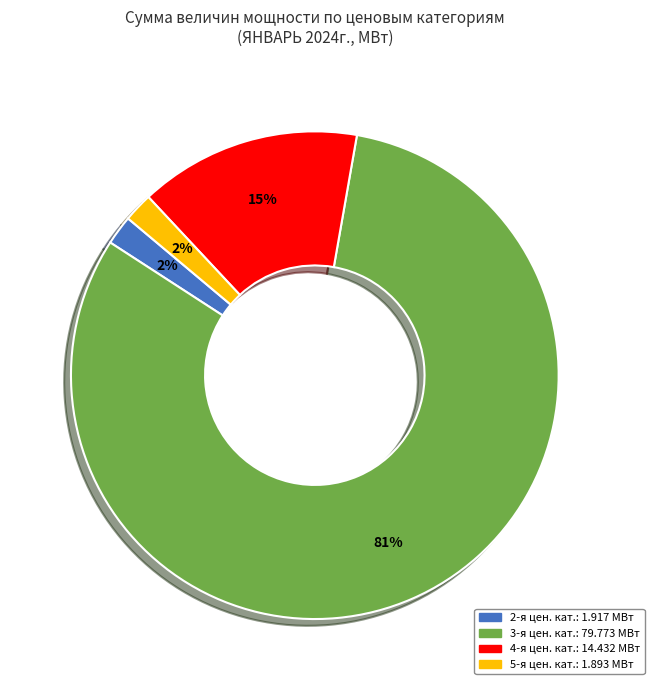

Does any single category account for the majority?

Yes